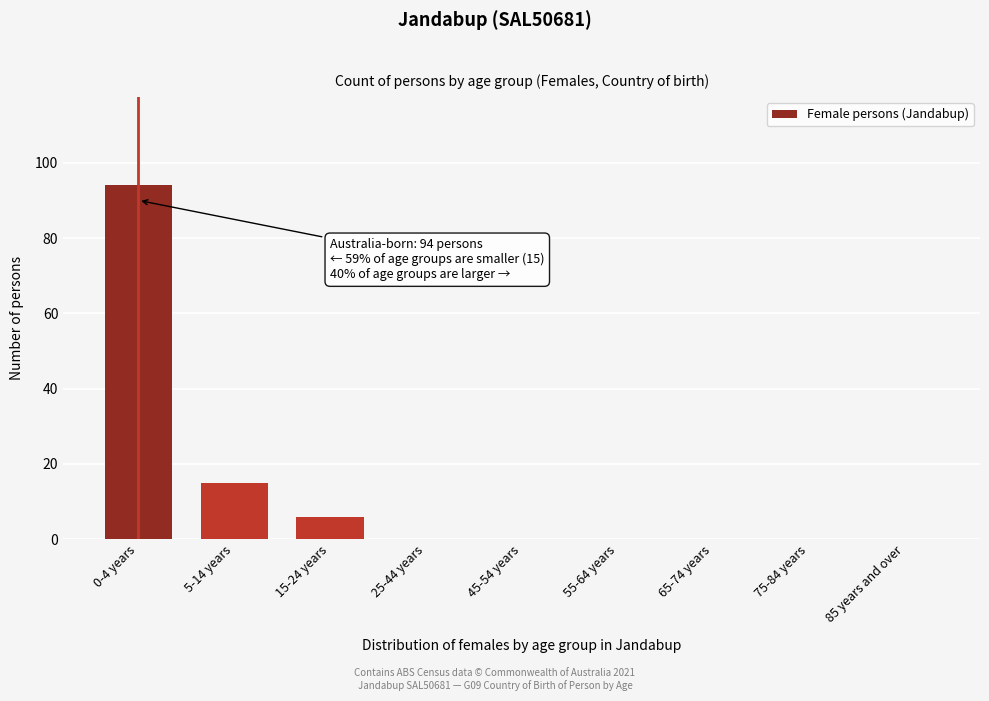

Reading left to right, list all the values displayed in this chart.

0-4 years=94	5-14 years=15	15-24 years=6	25-44 years=0	45-54 years=0	55-64 years=0	65-74 years=0	75-84 years=0	85 years and over=0